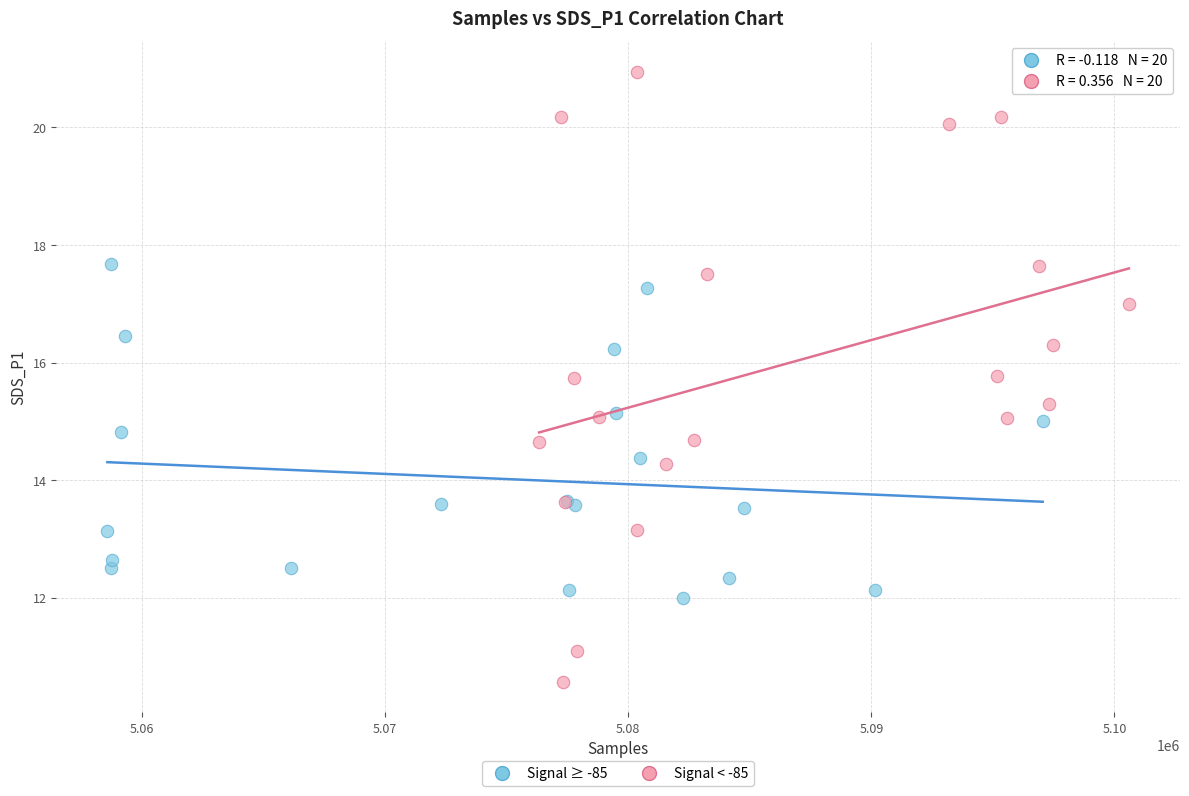

Which series reaches the minimum Y coordinate?

Signal < -85